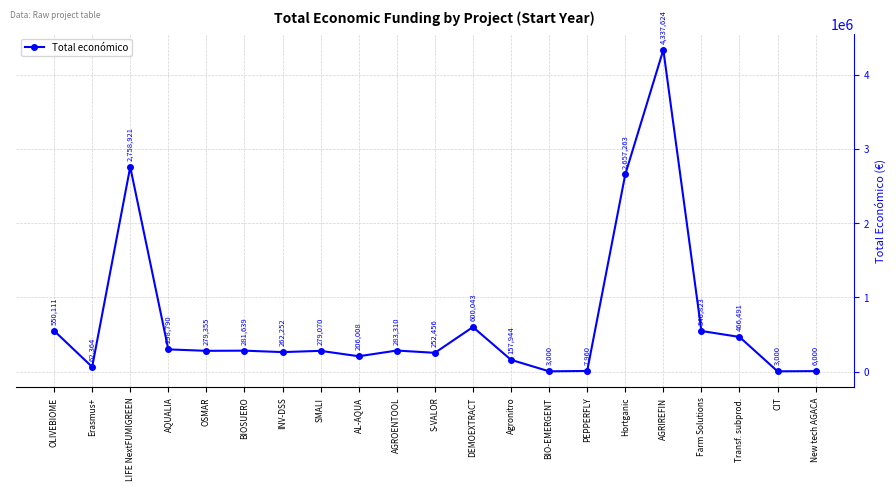

Which has a higher value, OSMAR or SMALI?

OSMAR